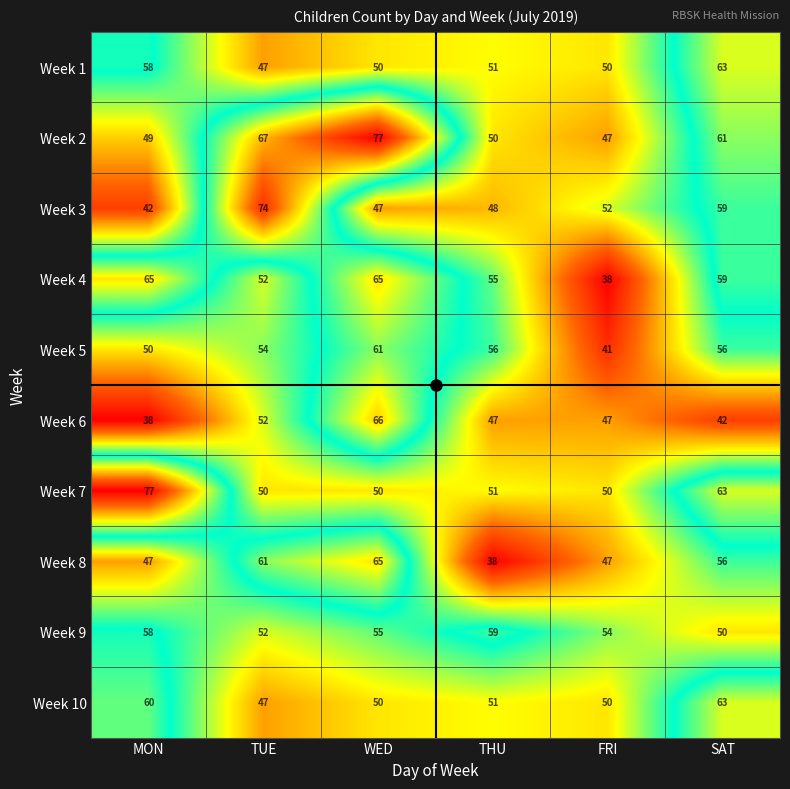

The Week 5 series shows 95 at THU. True or false?

False